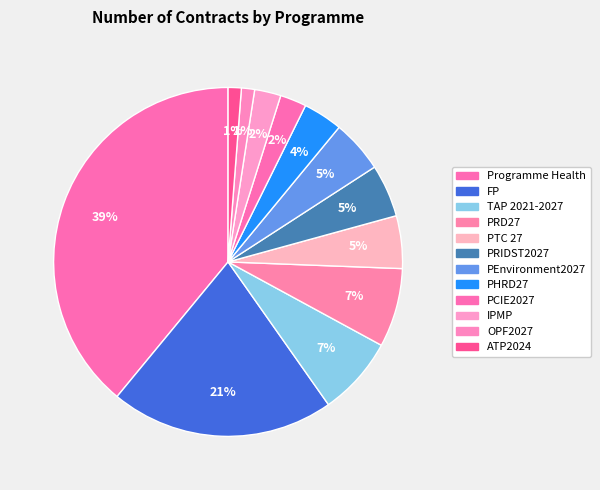

How many slices are in this pie chart?

12